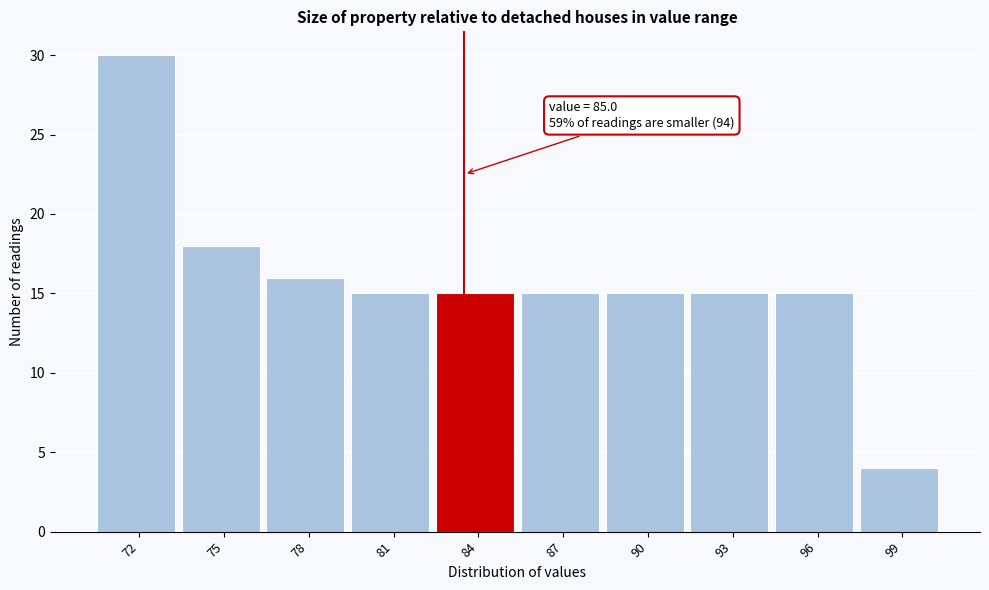

Reading left to right, transcribe all the data shown in this chart.

72=30	75=18	78=16	81=15	84=15	87=15	90=15	93=15	96=15	99=4